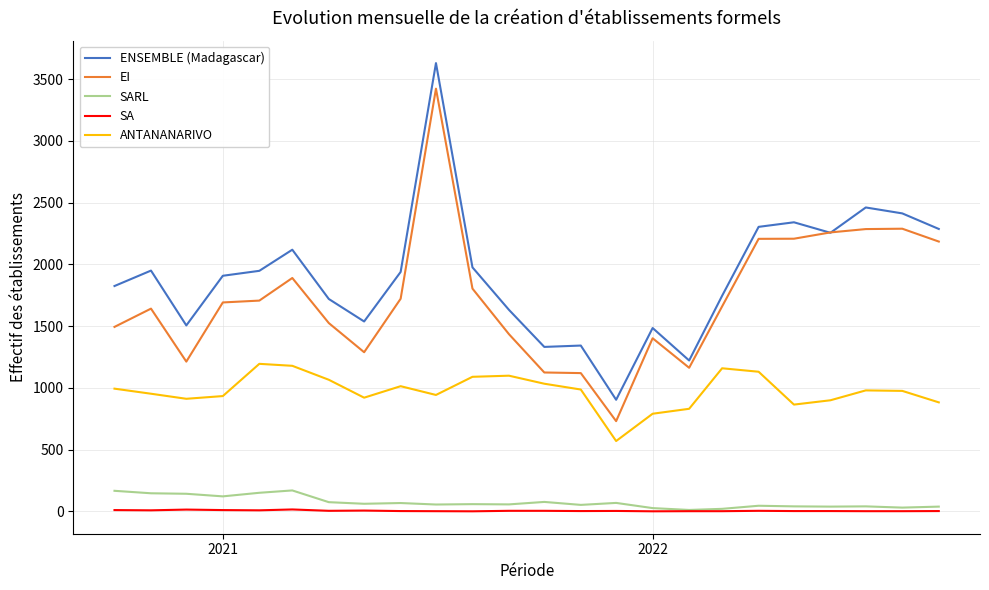

Which series has the largest total across all categories?

ENSEMBLE (Madagascar)